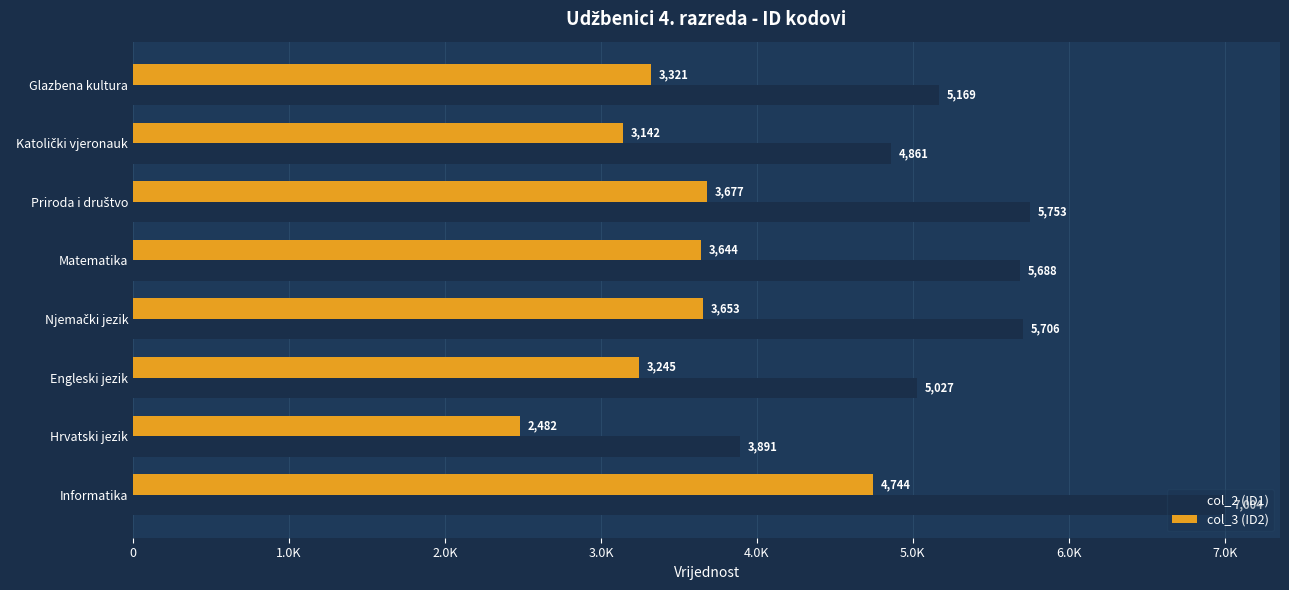

Which series has the largest range (max minus min)?

col_2 (ID1)